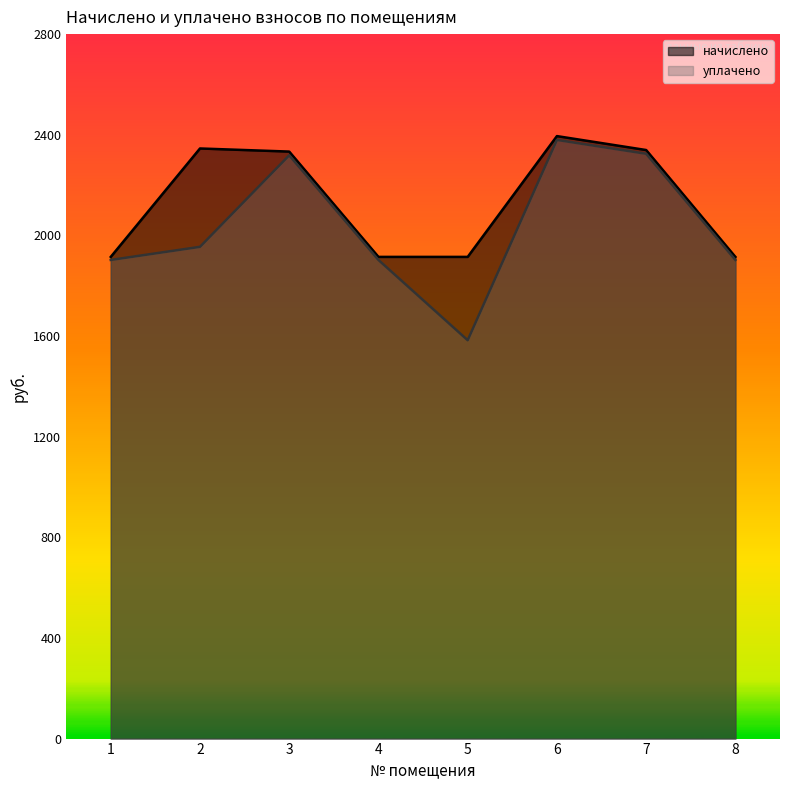

The value of начислено at 7 is 1620.9. True or false?

False